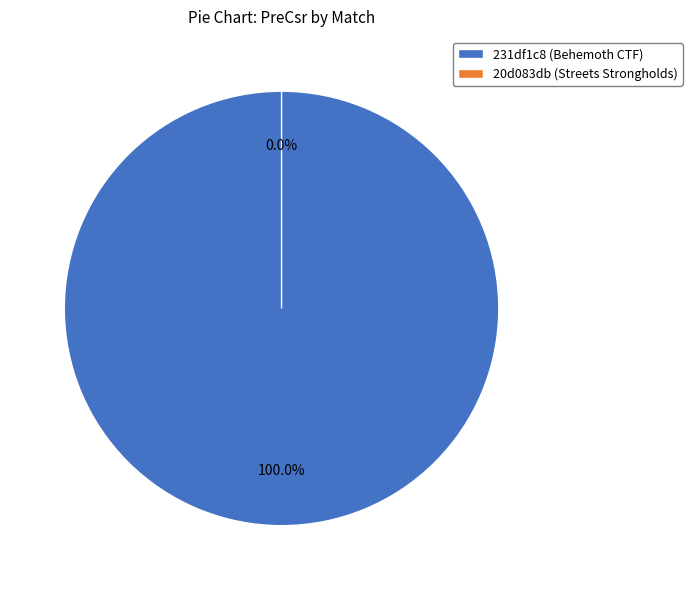

To the nearest percent, what percentage of the pie is 231df1c8 (Behemoth CTF)?

100%